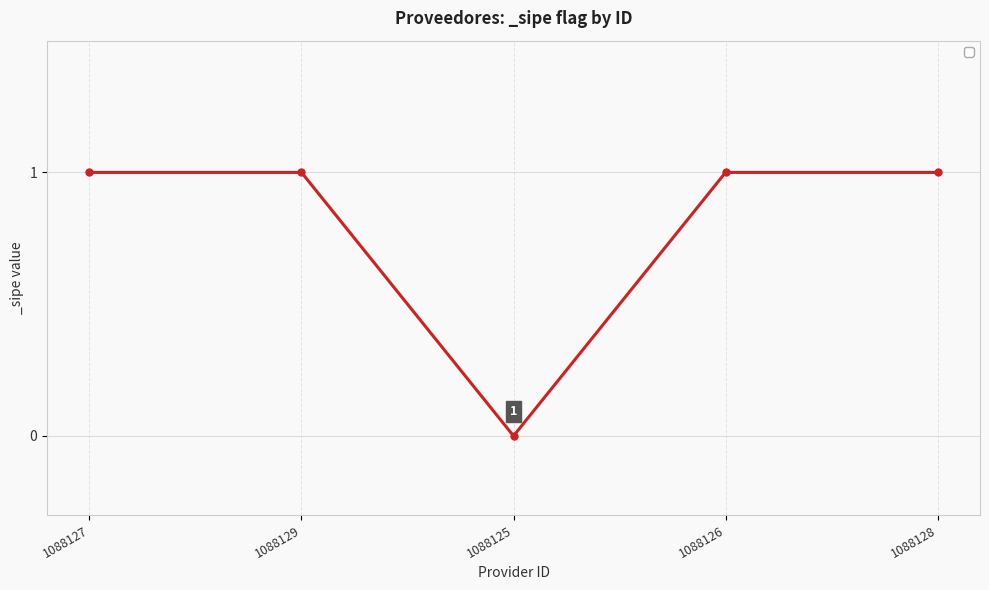

Reading left to right, transcribe all the data shown in this chart.

1	1	0	1	1